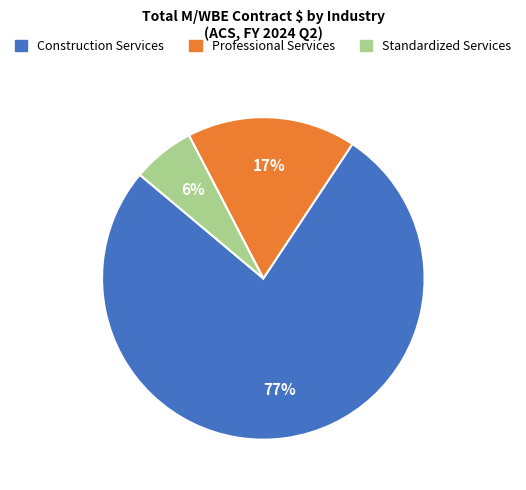

To the nearest percent, what is the difference between the largest and smallest slice percentages?

71%